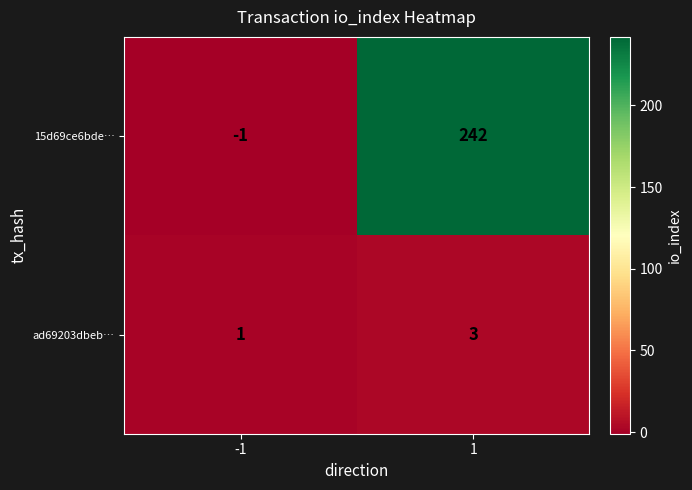

What is the sum of all ad69203dbeb… values?

4